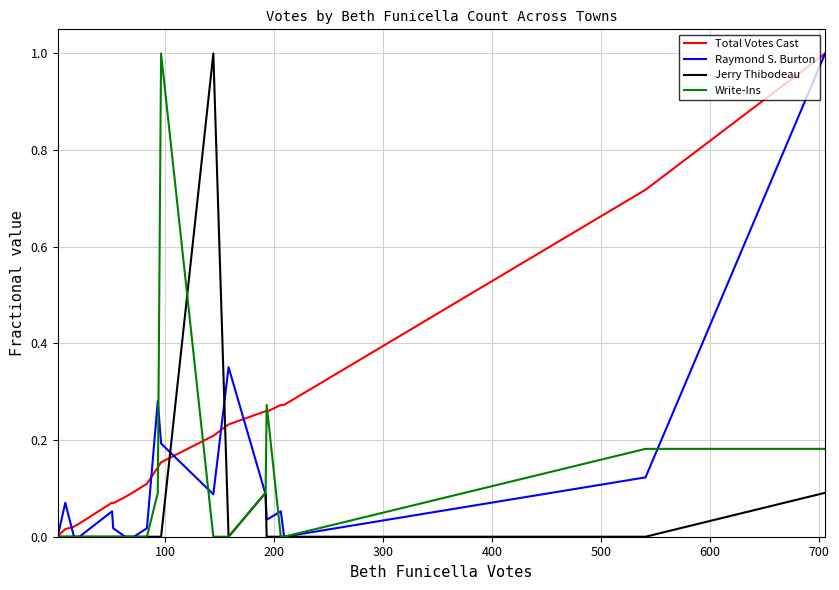

What is the greatest value displayed?

1.0